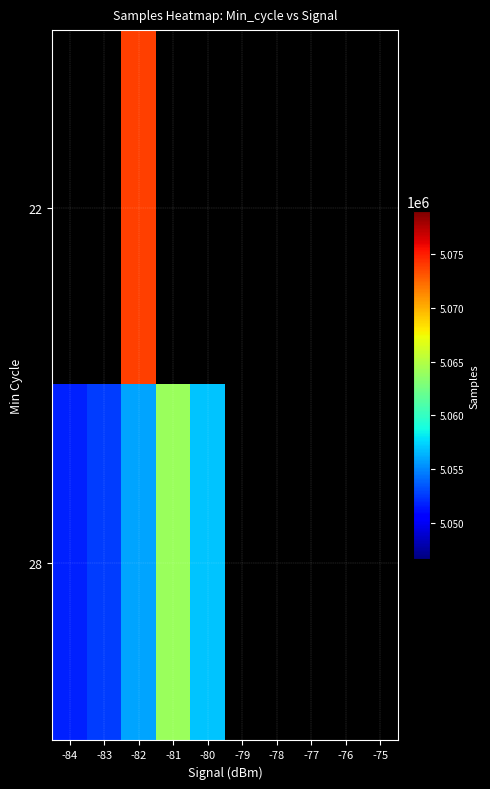

What is the highest value of the 28 series?

5063975.8